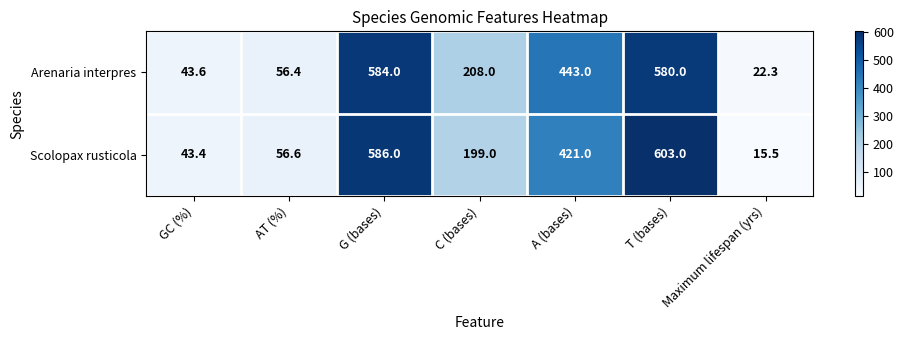

At GC (%), list the series in order from smallest to largest.

Scolopax rusticola, Arenaria interpres